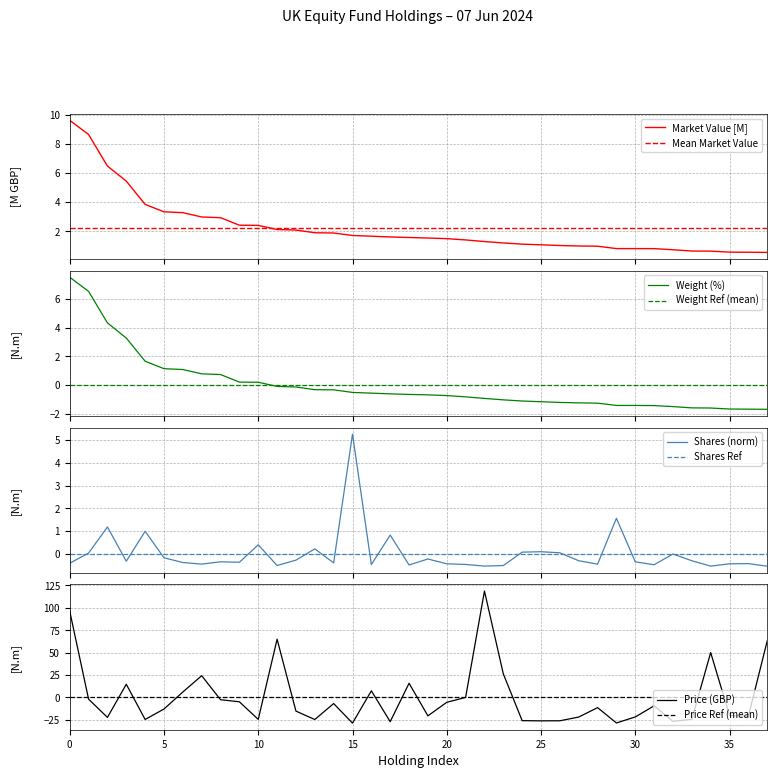

Which category has the lowest value across all series?

15